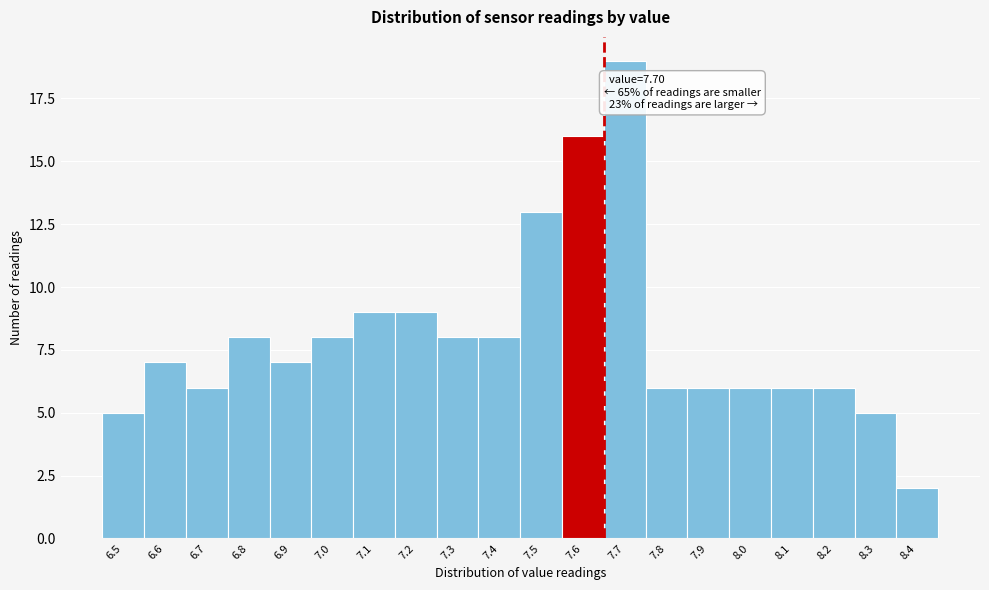

Reading left to right, transcribe all the data shown in this chart.

6.5=5	6.6=7	6.7=6	6.8=8	6.9=7	7.0=8	7.1=9	7.2=9	7.3=8	7.4=8	7.5=13	7.6=16	7.7=19	7.8=6	7.9=6	8.0=6	8.1=6	8.2=6	8.3=5	8.4=2